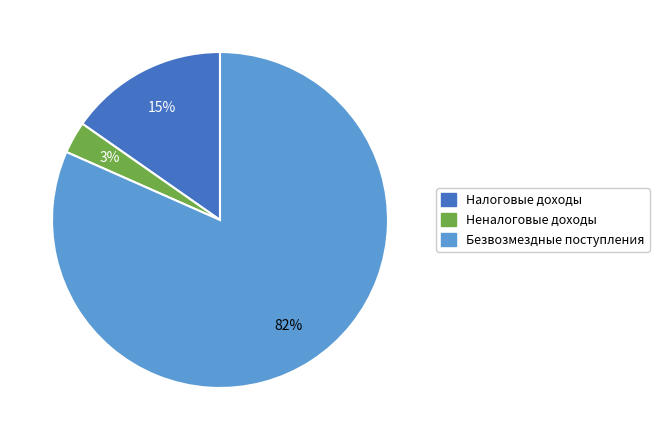

Count the number of slices in the pie.

3